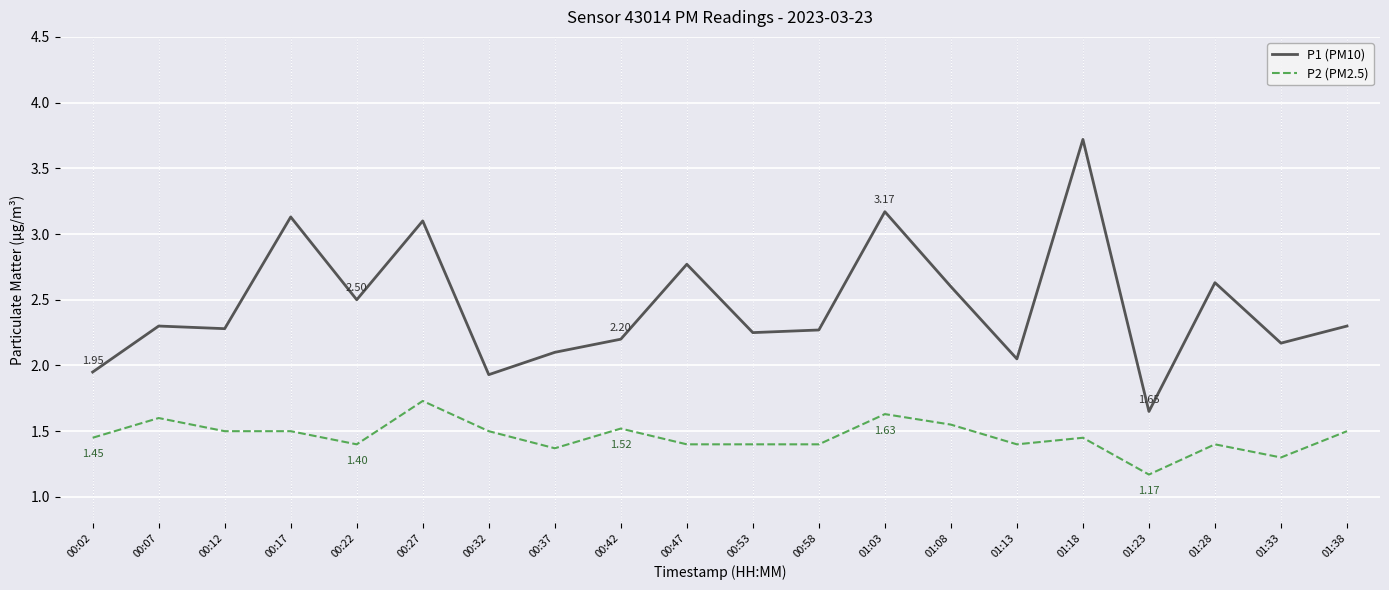

List the series in order of their peak value, highest first.

P1 (PM10), P2 (PM2.5)